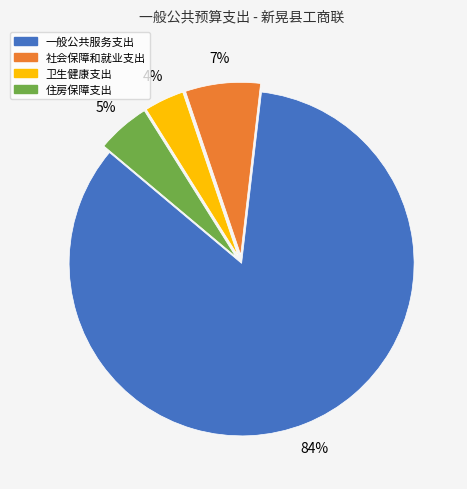

What is the smallest slice in the pie chart?

卫生健康支出